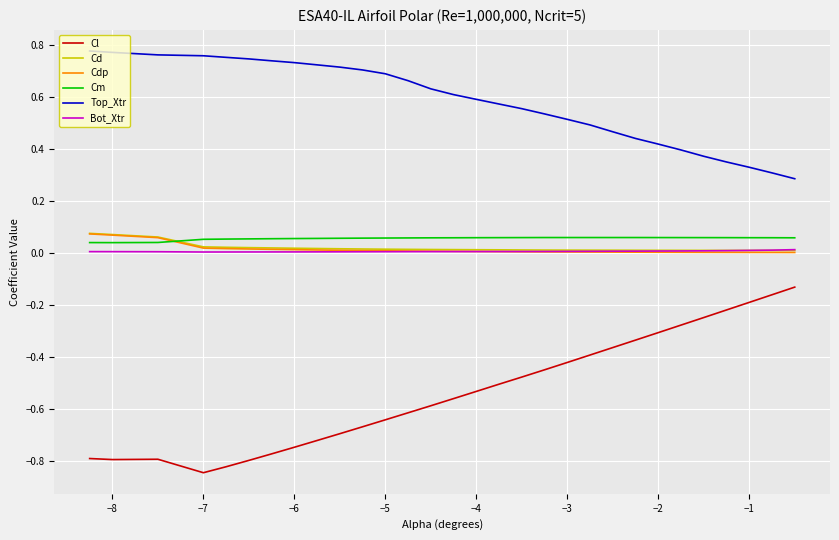

Which series has the largest range (max minus min)?

Cl